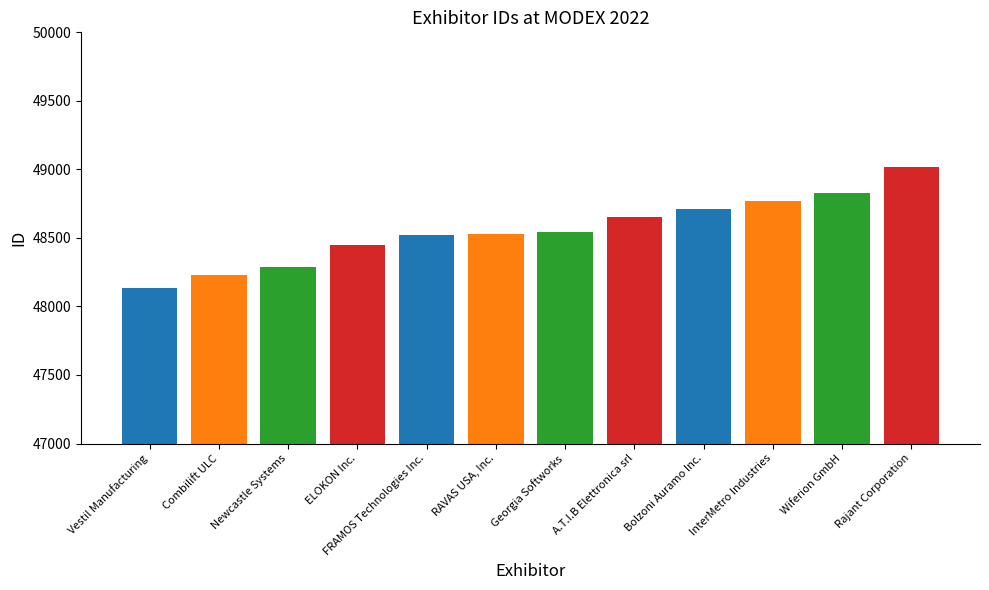

Does the chart contain any negative values?

No